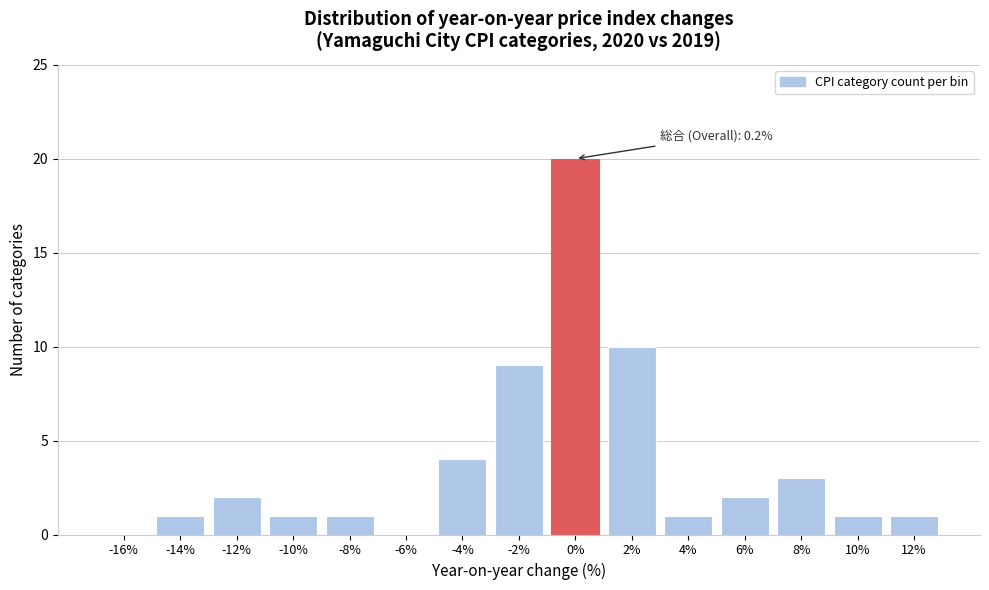

Reading left to right, list all the values displayed in this chart.

-16%=0	-14%=1	-12%=2	-10%=1	-8%=1	-6%=0	-4%=4	-2%=9	0%=20	2%=10	4%=1	6%=2	8%=3	10%=1	12%=1